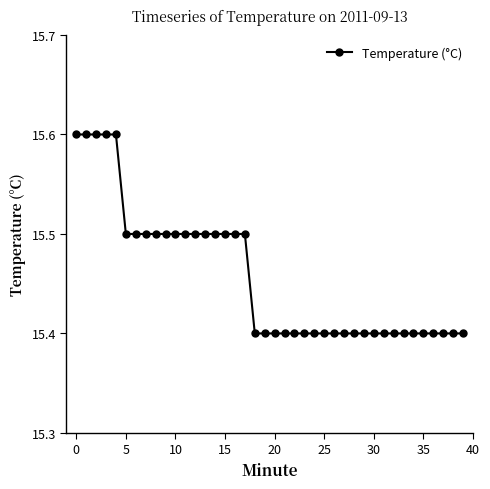

Reading left to right, extract all data points from this chart.

15.6	15.6	15.6	15.6	15.6	15.5	15.5	15.5	15.5	15.5	15.5	15.5	15.5	15.5	15.5	15.5	15.5	15.5	15.4	15.4	15.4	15.4	15.4	15.4	15.4	15.4	15.4	15.4	15.4	15.4	15.4	15.4	15.4	15.4	15.4	15.4	15.4	15.4	15.4	15.4